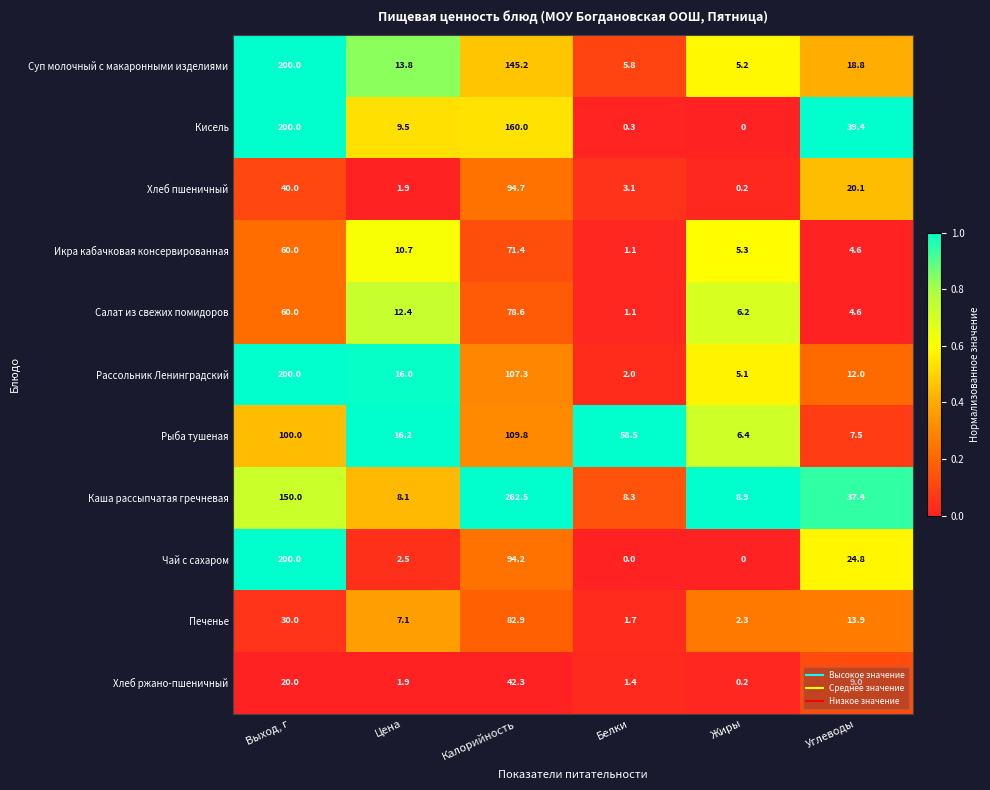

True or false: Хлеб ржано-пшеничный has a value of 1.4 at Белки.

True